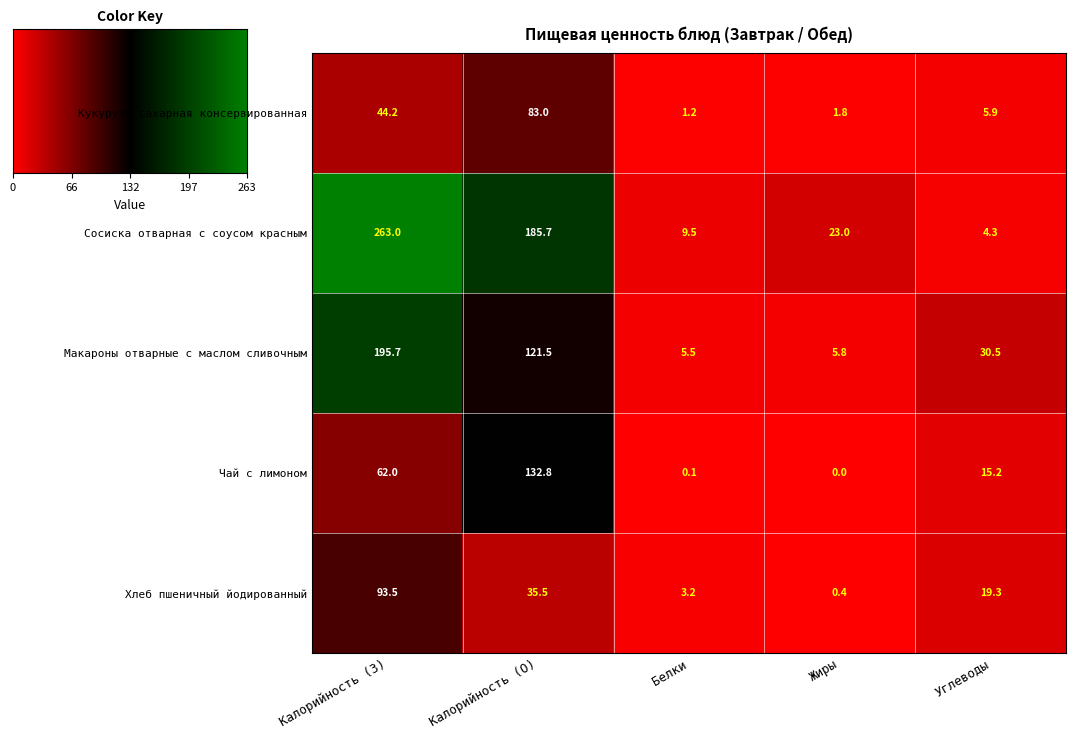

True or false: Хлеб пшеничный йодированный has a value of 35.5 at Калорийность (О).

True